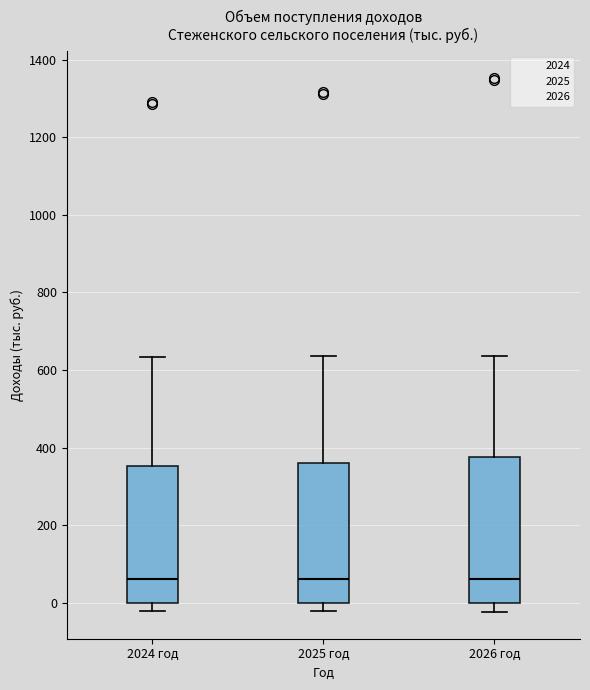

Reading left to right, transcribe this box plot: for each box, give where its median line is, the range the box spans, and where its two whiskers end, as read against the y-axis. The values are not printed on the chart, so give them approximately, as read against the axis.

2024 год: median 60, box 0 to 360, whiskers -20 to 640
2025 год: median 60, box 0 to 360, whiskers -20 to 640
2026 год: median 60, box 0 to 380, whiskers -20 to 640